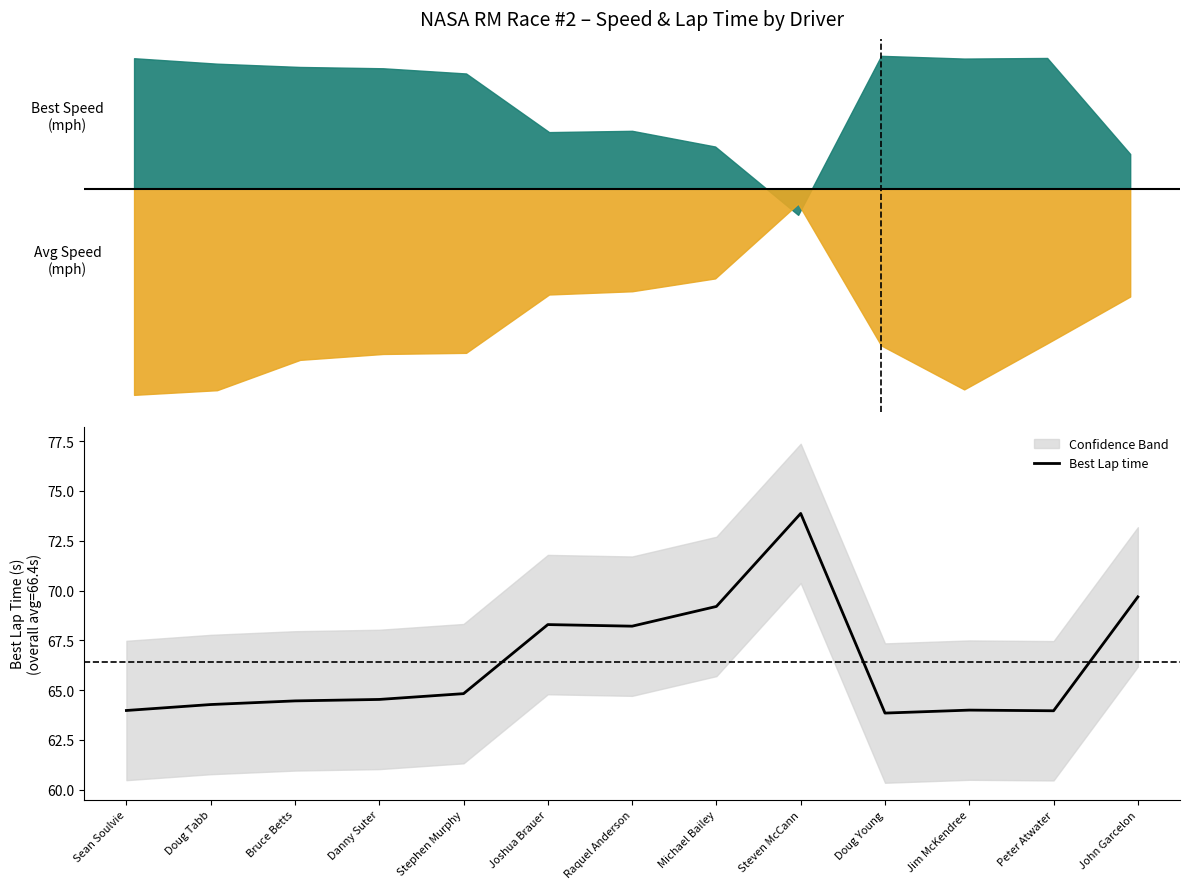

At which label does the data first exceed 64?

Doug Tabb